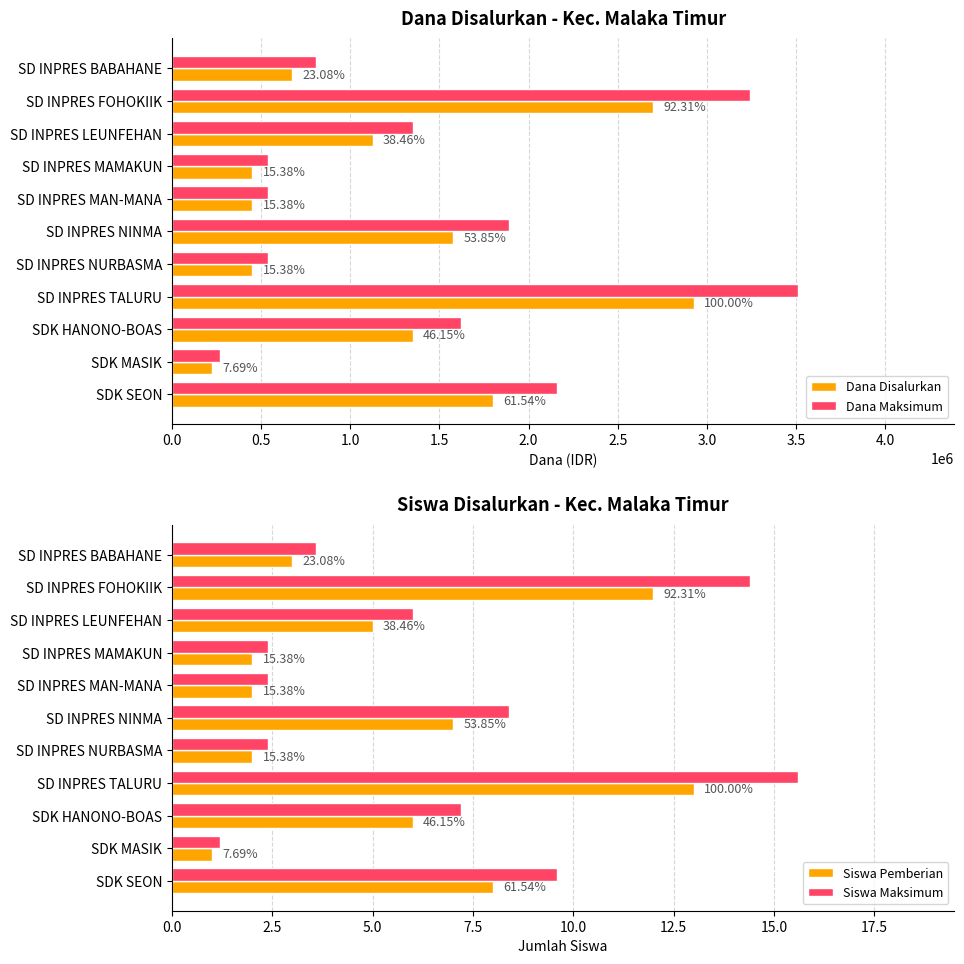

Which series has the largest range (max minus min)?

Dana Maksimum